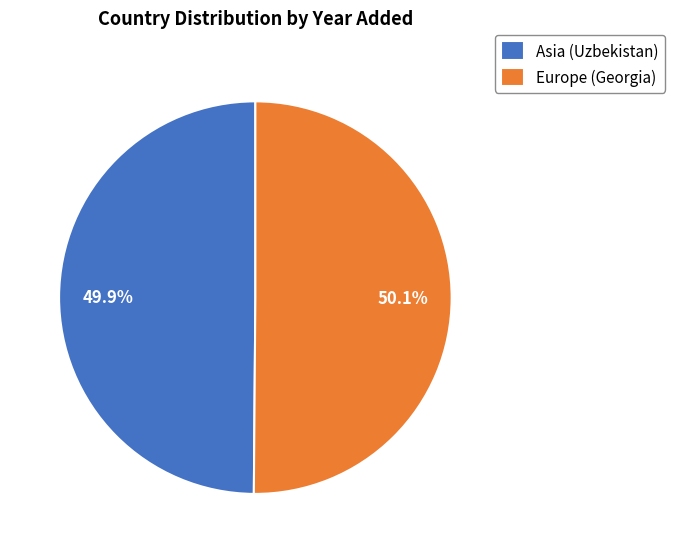

How many slices are in this pie chart?

2